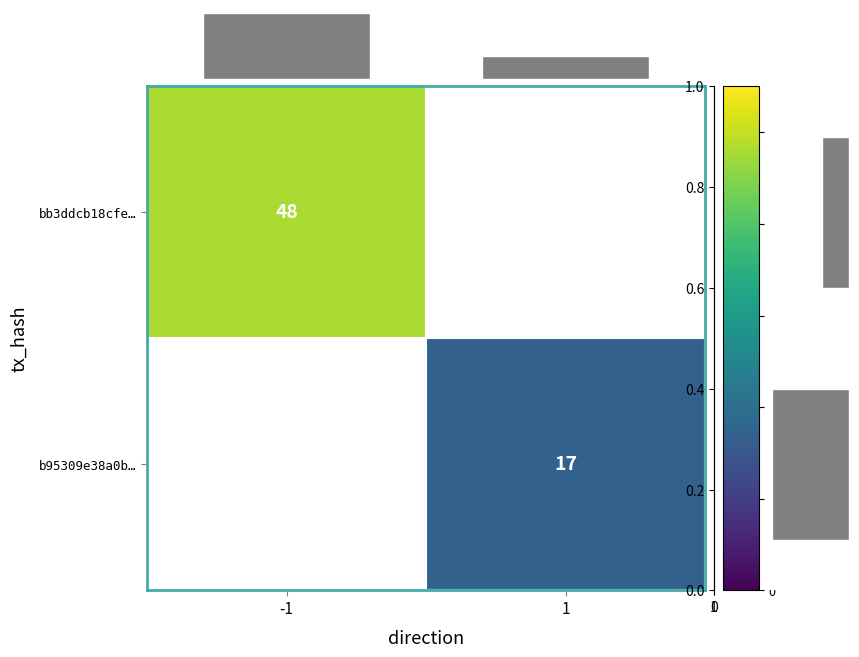

Is the value of bb3ddcb18cfe… at -1 greater than the value of b95309e38a0b… at 1?

Yes